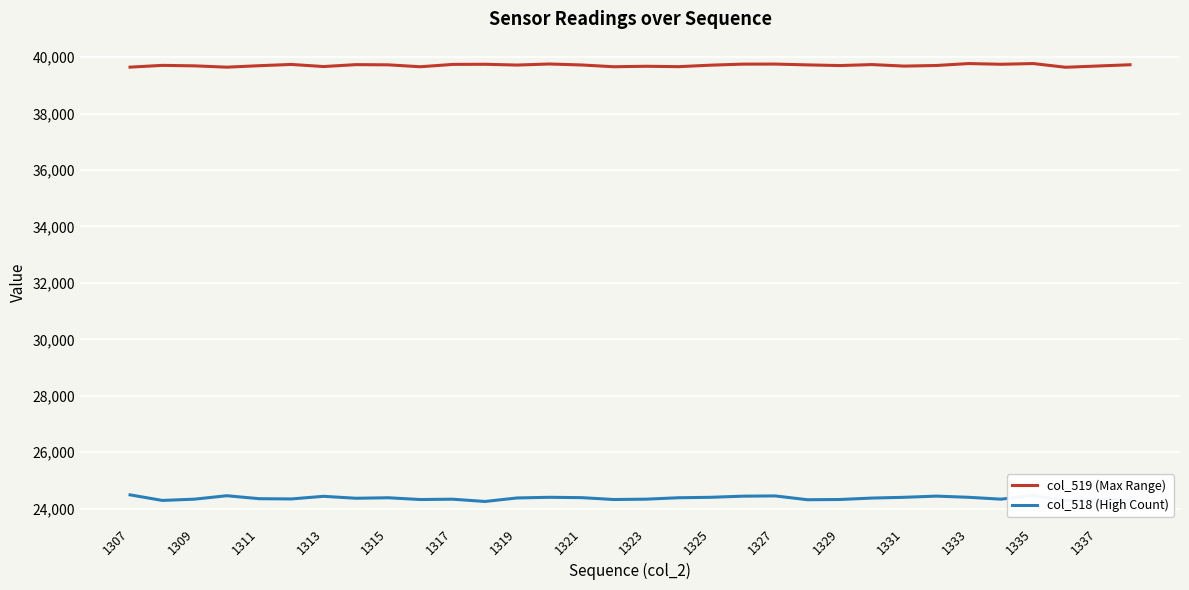

What is the maximum value for col_519 (Max Range)?

39772